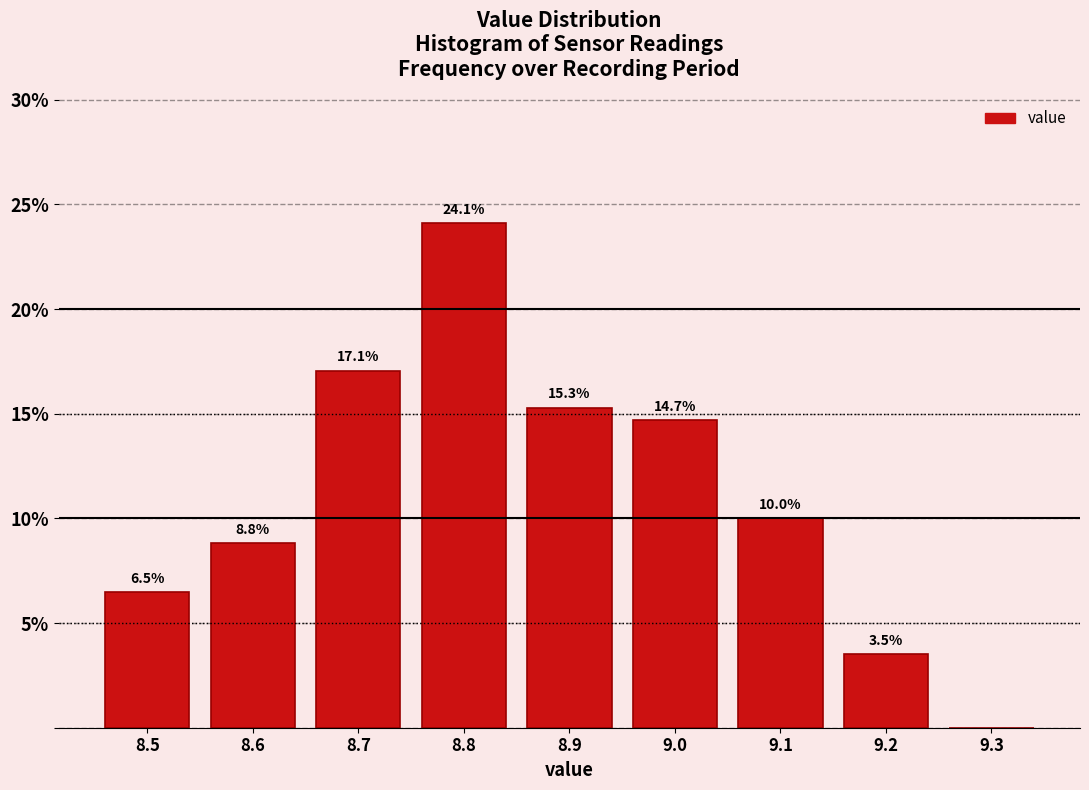

Which range on the x-axis has the tallest bar?

8.75 to 8.85